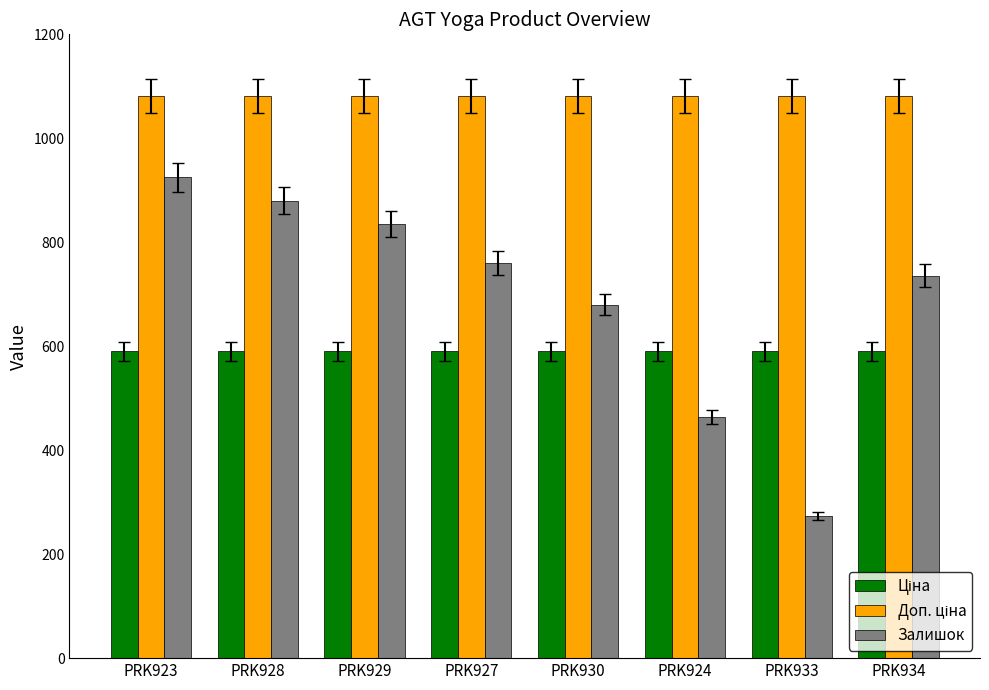

At how many categories does at least one series exceed 345?

8